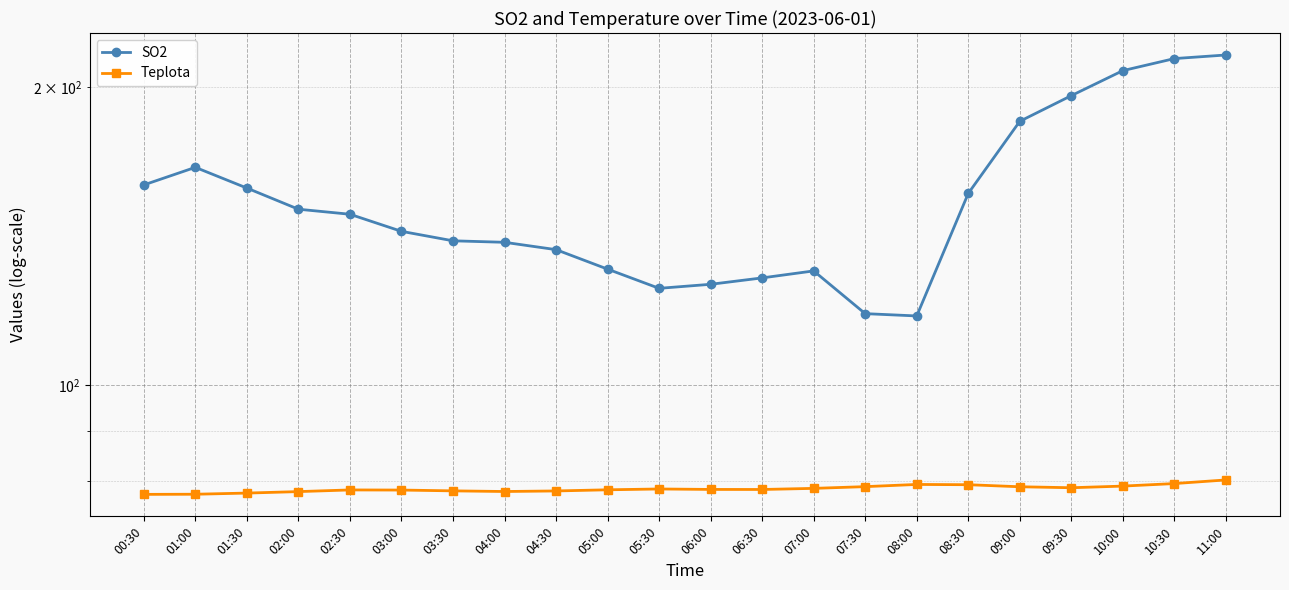

How many values in the SO2 series exceed 148?

11